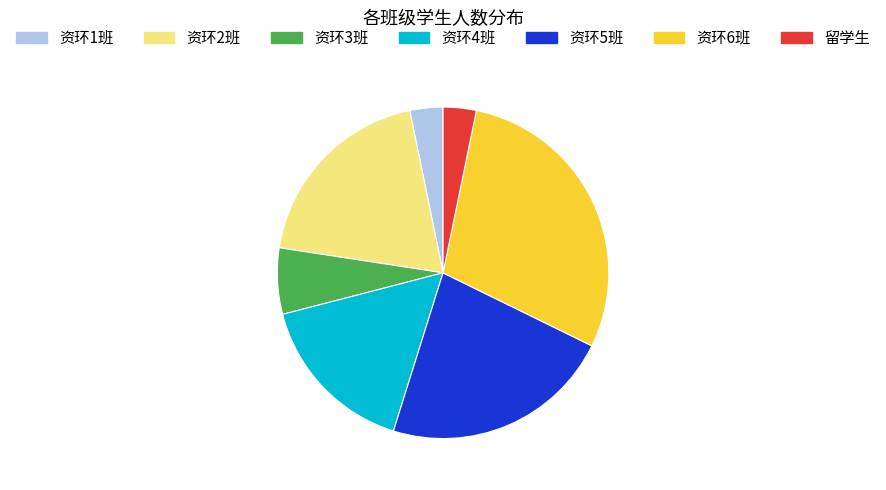

Do 资环5班 and 资环1班 together represent more than half of the pie?

No